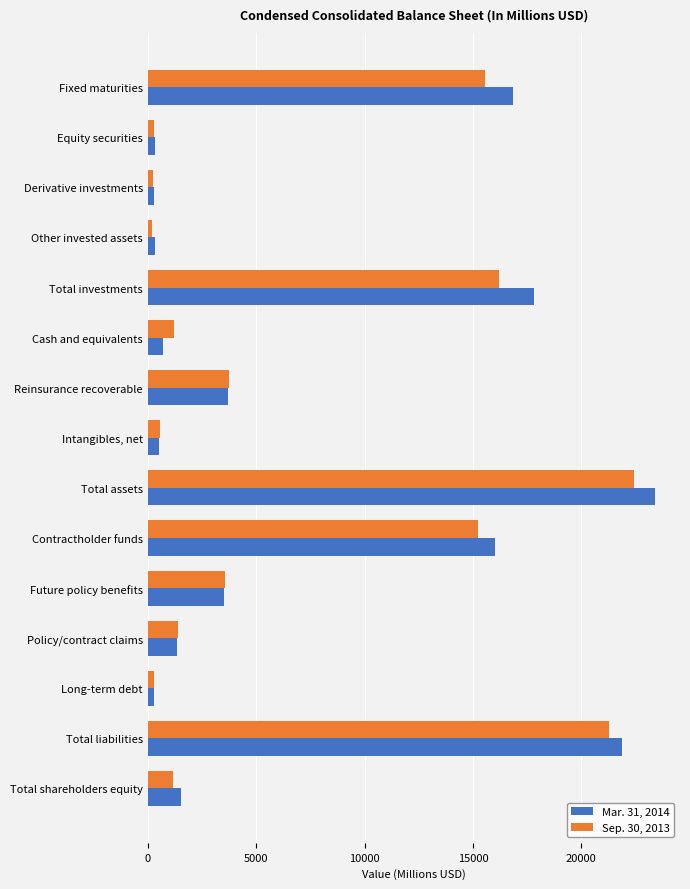

At which category is the sum across all series the highest?

Total assets